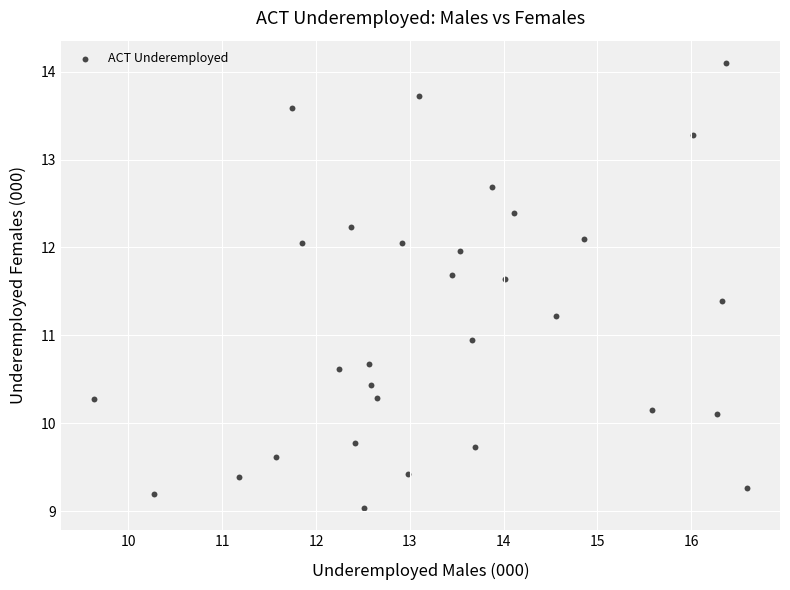

What is the range of Y values (max minus min)?

5.1